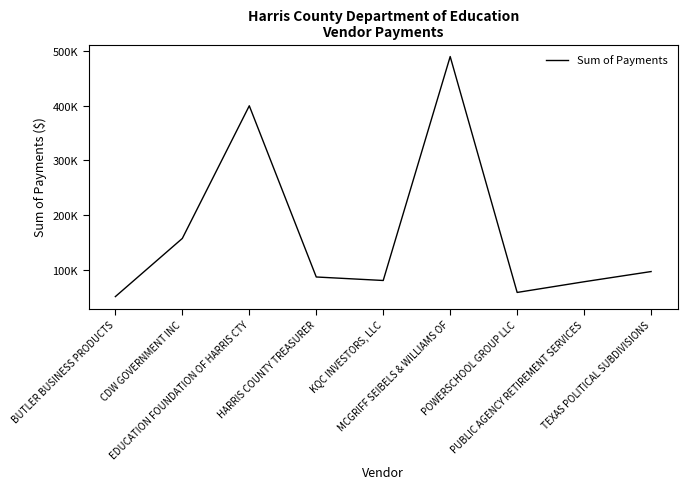

What is the average value?

166591.2